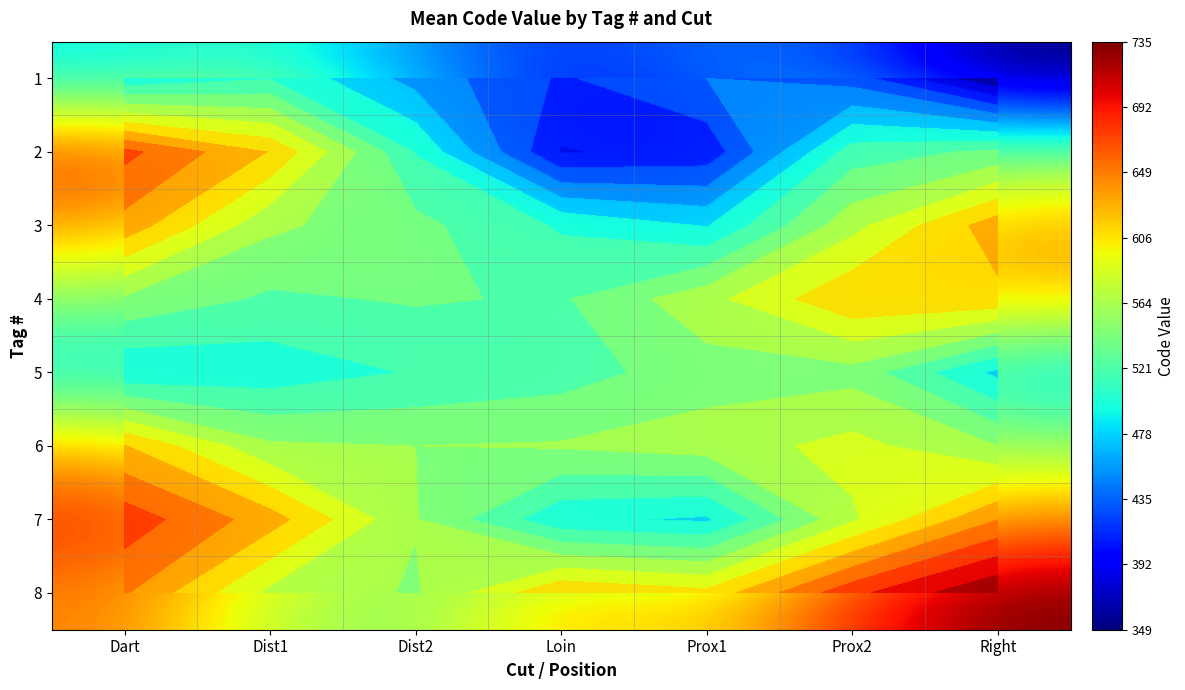

How many series are shown in this chart?

8